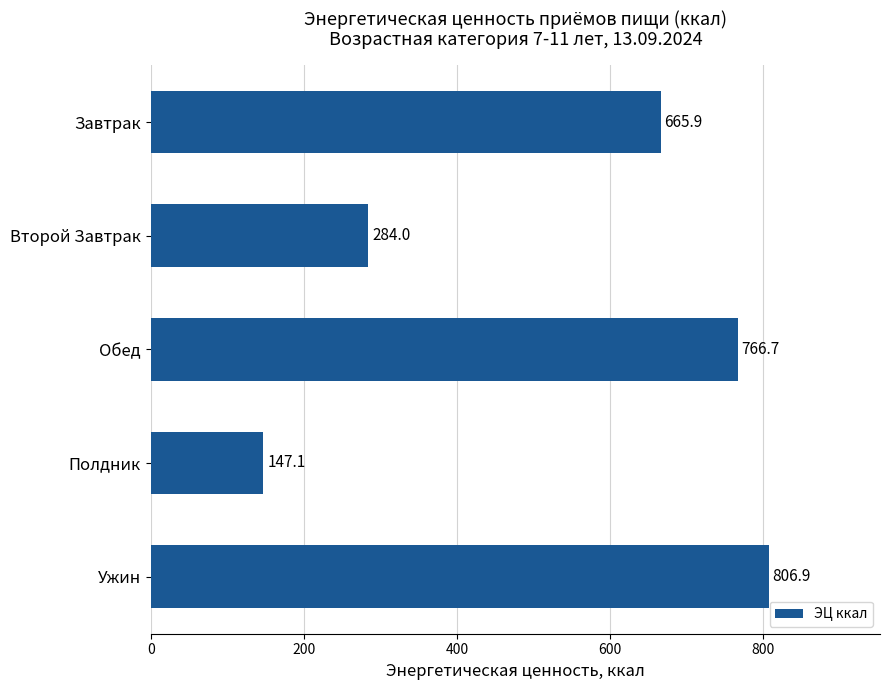

Does the chart contain any negative values?

No